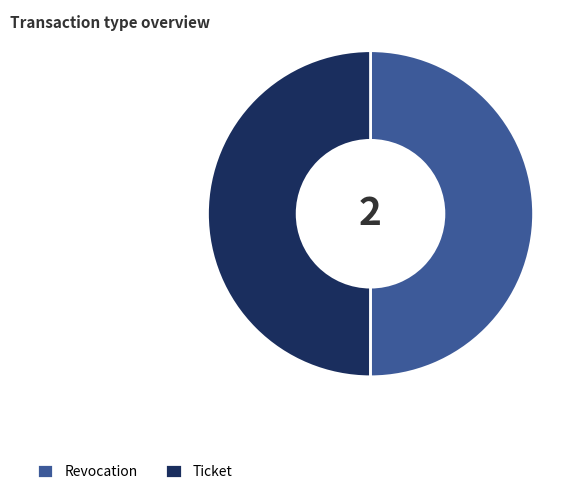

The Revocation slice represents 41% of the pie. True or false?

False